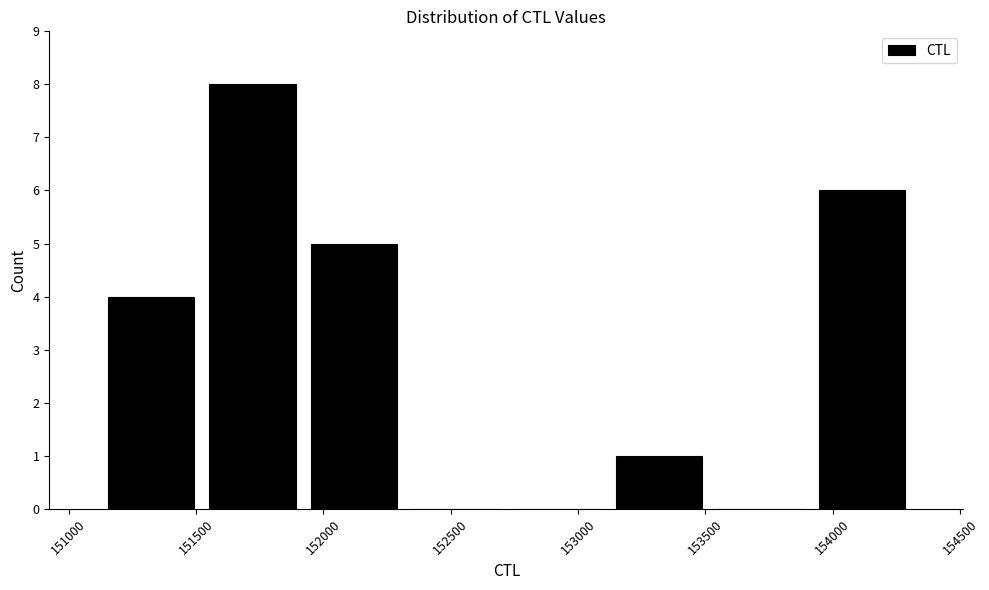

What is the height of the bar covering 151900 to 152300 on the x-axis? Neither the bar edges nor the heights are printed on the chart, so give them approximately, as read against the axes.

5